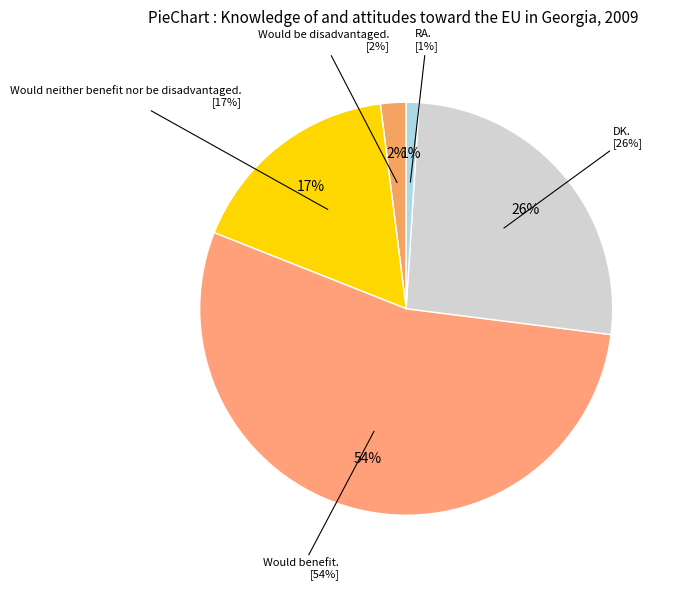

Does DK account for over 50% of the chart?

No